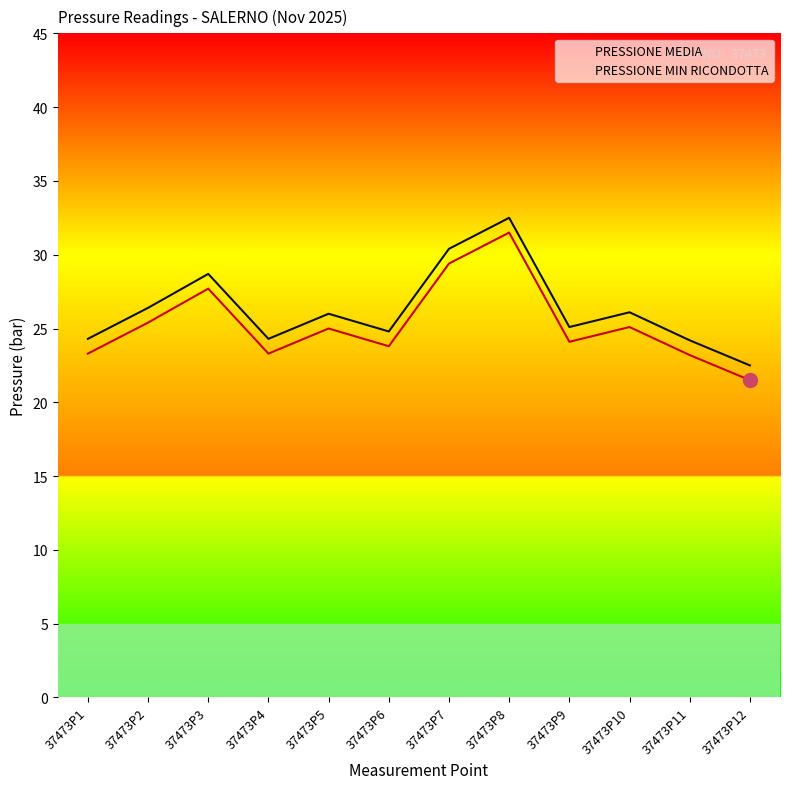

Reading right to left, transcribe all the data shown in this chart.

PRESSIONE MEDIA: 37473P12=21.5	37473P11=23.2	37473P10=25.1	37473P9=24.1	37473P8=31.5	37473P7=29.4	37473P6=23.8	37473P5=25.0	37473P4=23.3	37473P3=27.7	37473P2=25.4	37473P1=23.3
PRESSIONE MIN RICONDOTTA: 37473P12=22.5	37473P11=24.2	37473P10=26.1	37473P9=25.1	37473P8=32.5	37473P7=30.4	37473P6=24.8	37473P5=26.0	37473P4=24.3	37473P3=28.7	37473P2=26.4	37473P1=24.3